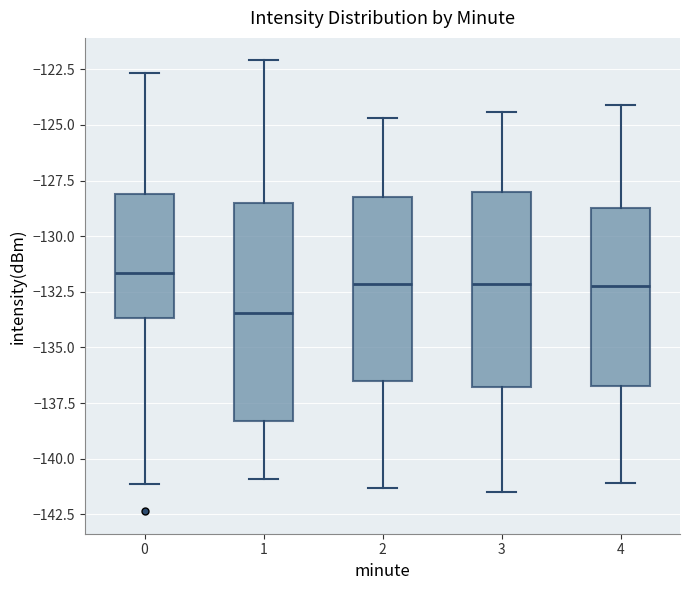

Where does the median line of the box at x = 2 sit on the y-axis? The values are not printed on the chart, so give them approximately, as read against the axis.

-132.0